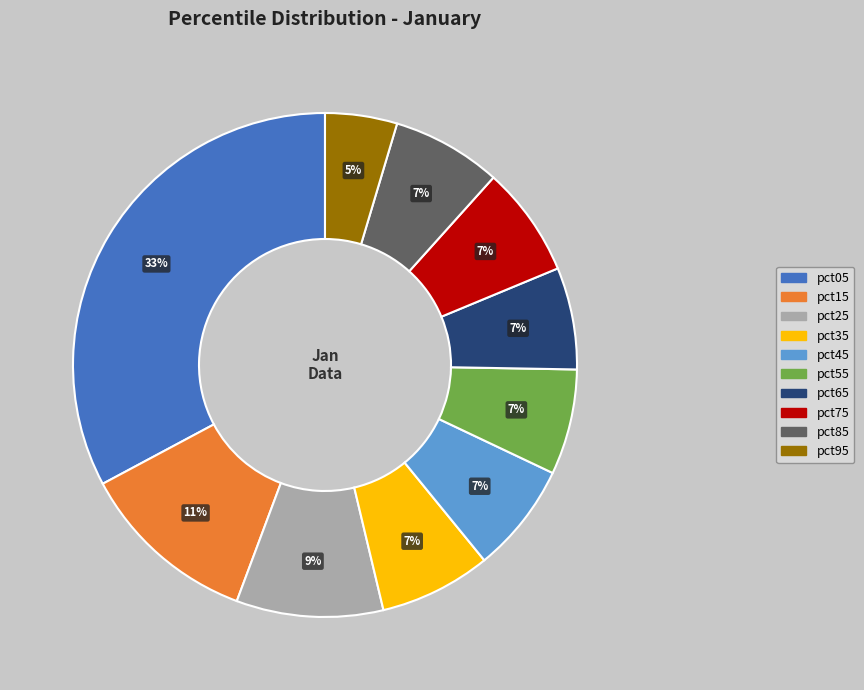

To the nearest percent, what is the combined percentage of pct95 and pct35?

12%